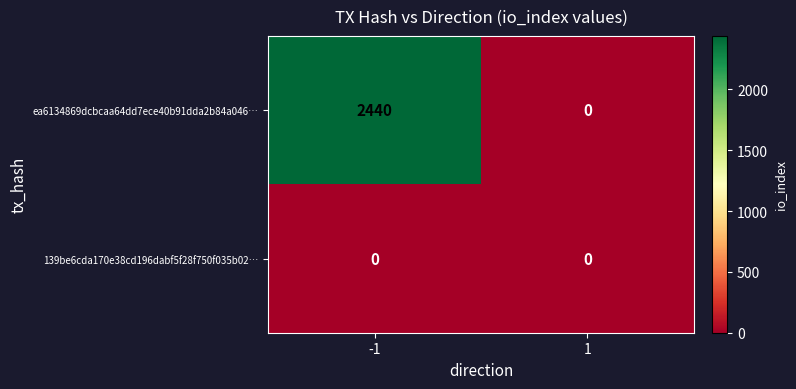

The value of ea6134869dcbcaa64dd7ece40b91dda2b84a046… at 1 is 1657. True or false?

False